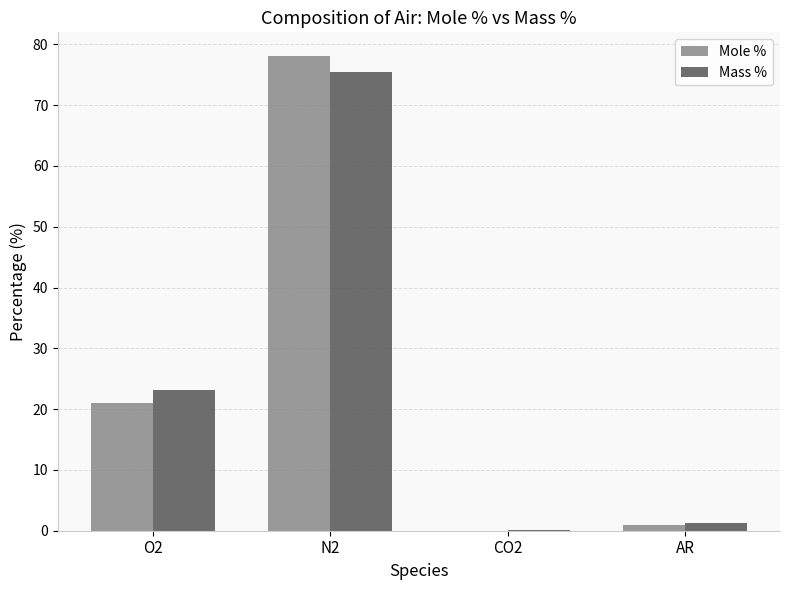

Is it true that Mole % equals 0.0 at CO2?

True